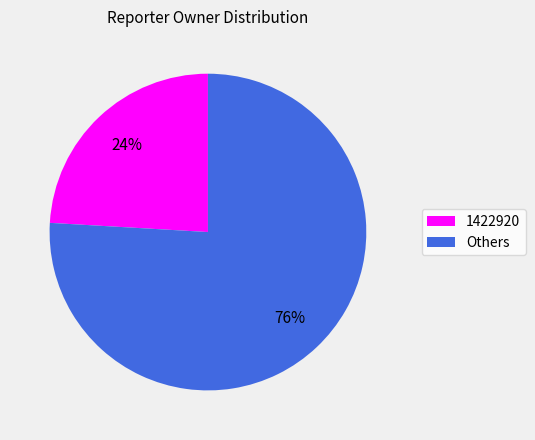

To the nearest percent, what is the difference between the largest and smallest slice percentages?

52%